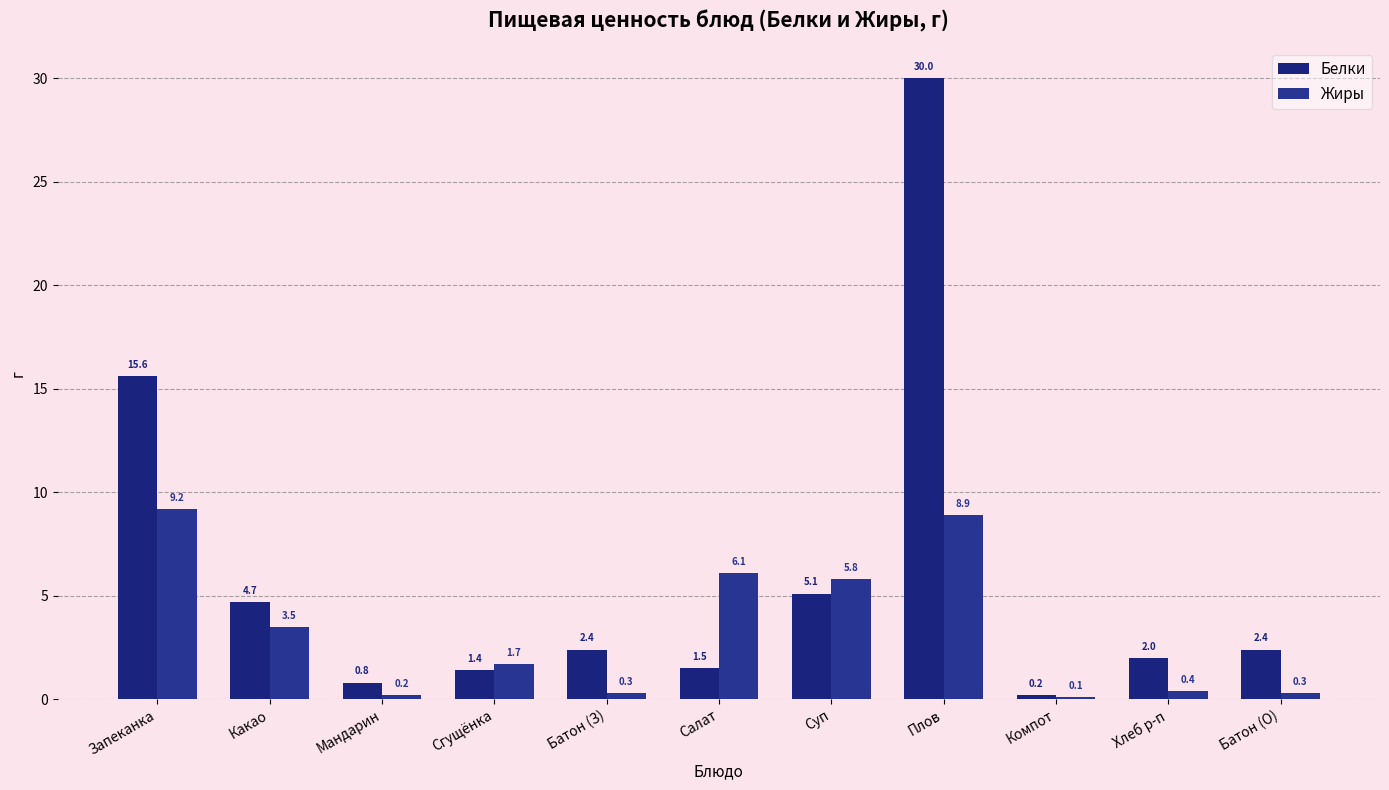

Reading left to right, transcribe all the data shown in this chart.

Белки: Запеканка=15.6	Какао=4.7	Мандарин=0.8	Сгущёнка=1.4	Батон (З)=2.4	Салат=1.5	Суп=5.1	Плов=30.0	Компот=0.2	Хлеб р-п=2.0	Батон (О)=2.4
Жиры: Запеканка=9.2	Какао=3.5	Мандарин=0.2	Сгущёнка=1.7	Батон (З)=0.3	Салат=6.1	Суп=5.8	Плов=8.9	Компот=0.1	Хлеб р-п=0.4	Батон (О)=0.3